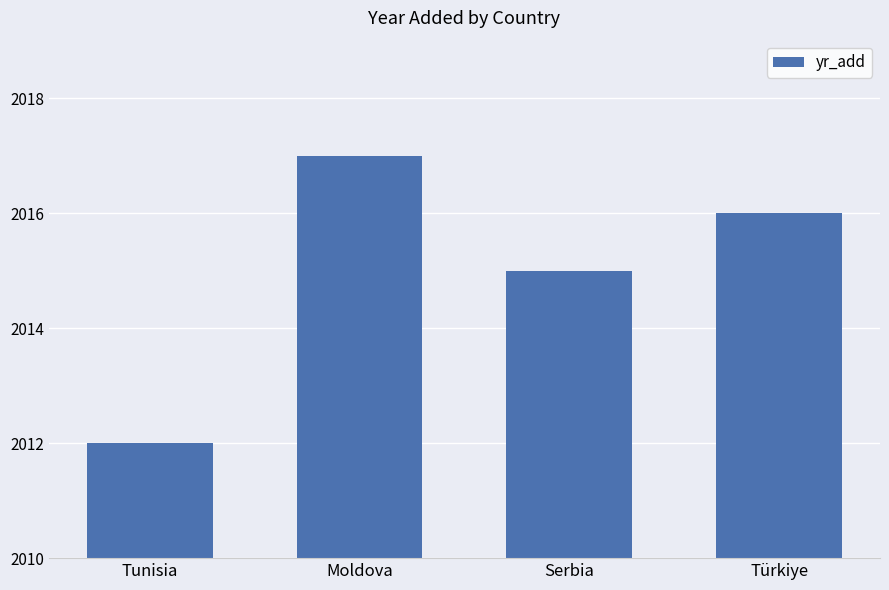

Which category has the highest value across all series?

Moldova